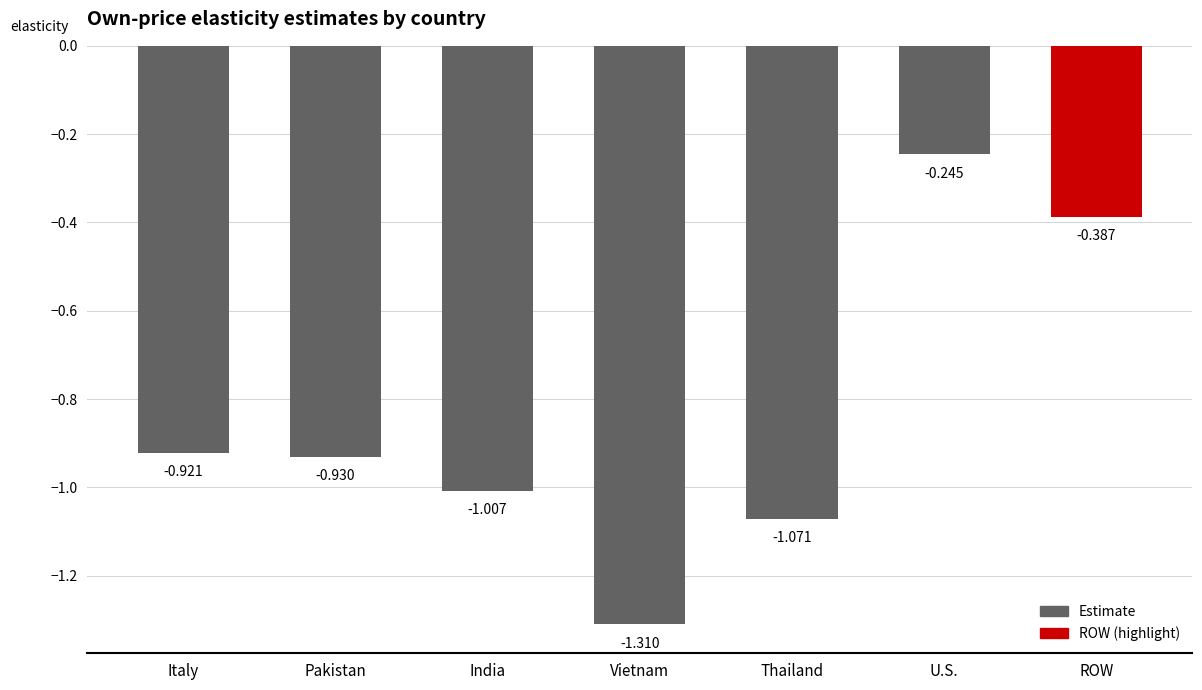

Rank the categories by value from highest to lowest.

U.S., ROW, Italy, Pakistan, India, Thailand, Vietnam